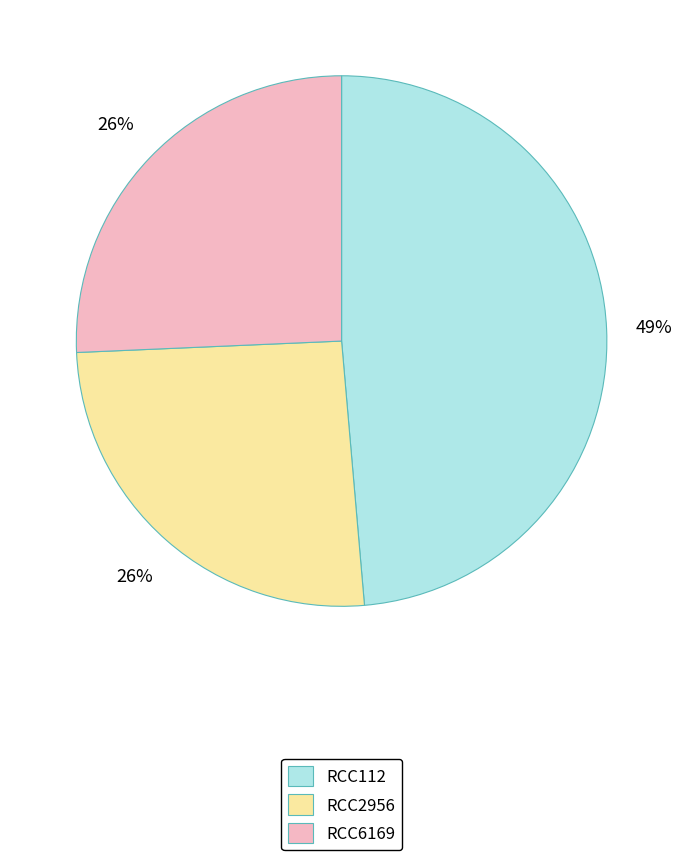

Is there a majority slice in this chart?

No